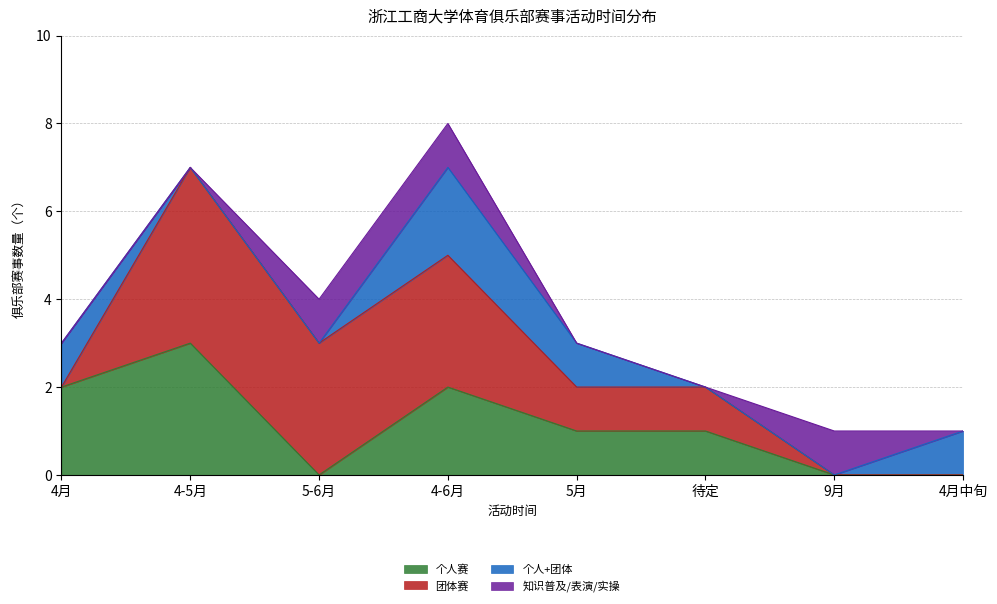

Reading right to left, transcribe all the data shown in this chart.

个人赛: 4月中旬=0	9月=0	待定=1	5月=1	4-6月=2	5-6月=0	4-5月=3	4月=2
团体赛: 4月中旬=0	9月=0	待定=1	5月=1	4-6月=3	5-6月=3	4-5月=4	4月=0
个人+团体: 4月中旬=1	9月=0	待定=0	5月=1	4-6月=2	5-6月=0	4-5月=0	4月=1
知识普及/表演/实操: 4月中旬=0	9月=1	待定=0	5月=0	4-6月=1	5-6月=1	4-5月=0	4月=0